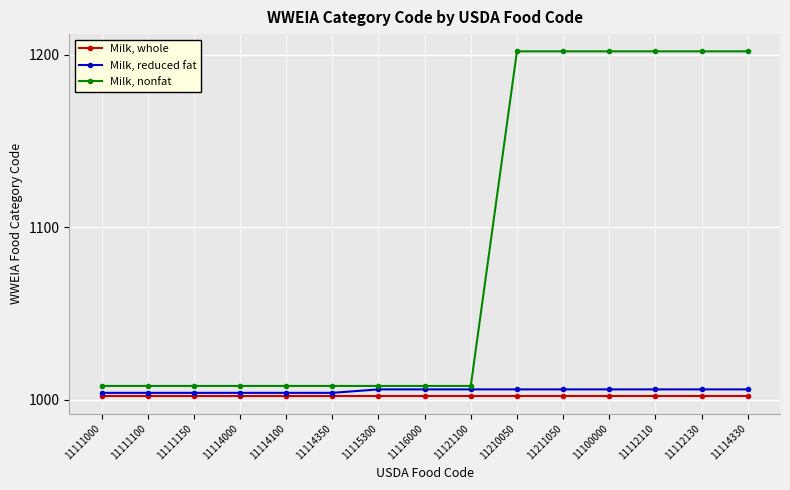

The value of Milk, reduced fat at 11114100 is 230. True or false?

False